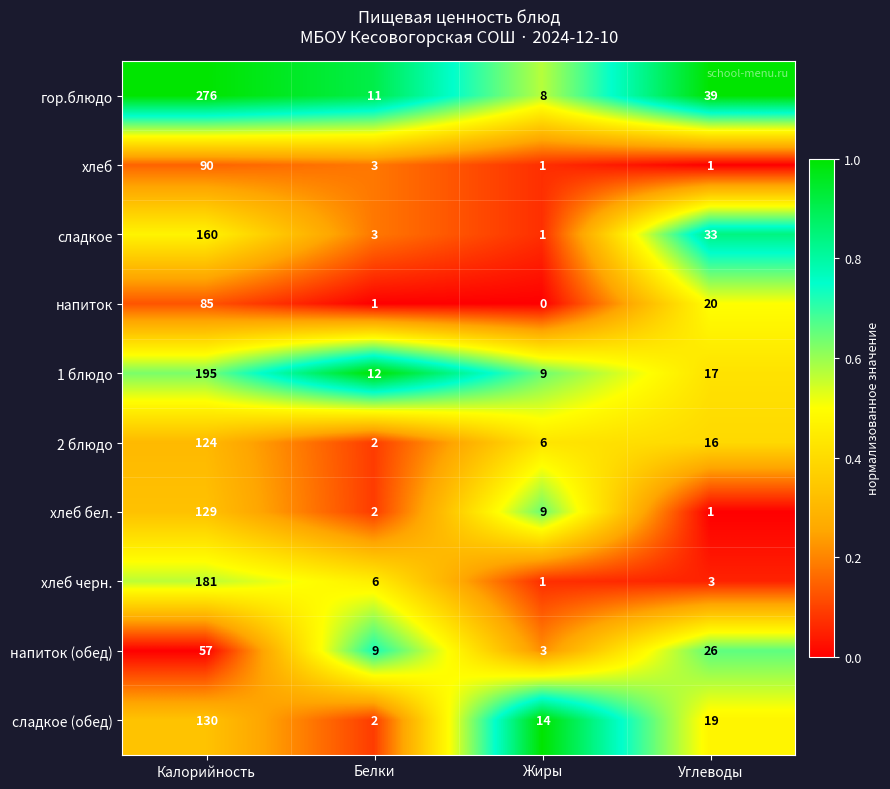

At which label does 1 блюдо reach its peak?

Калорийность